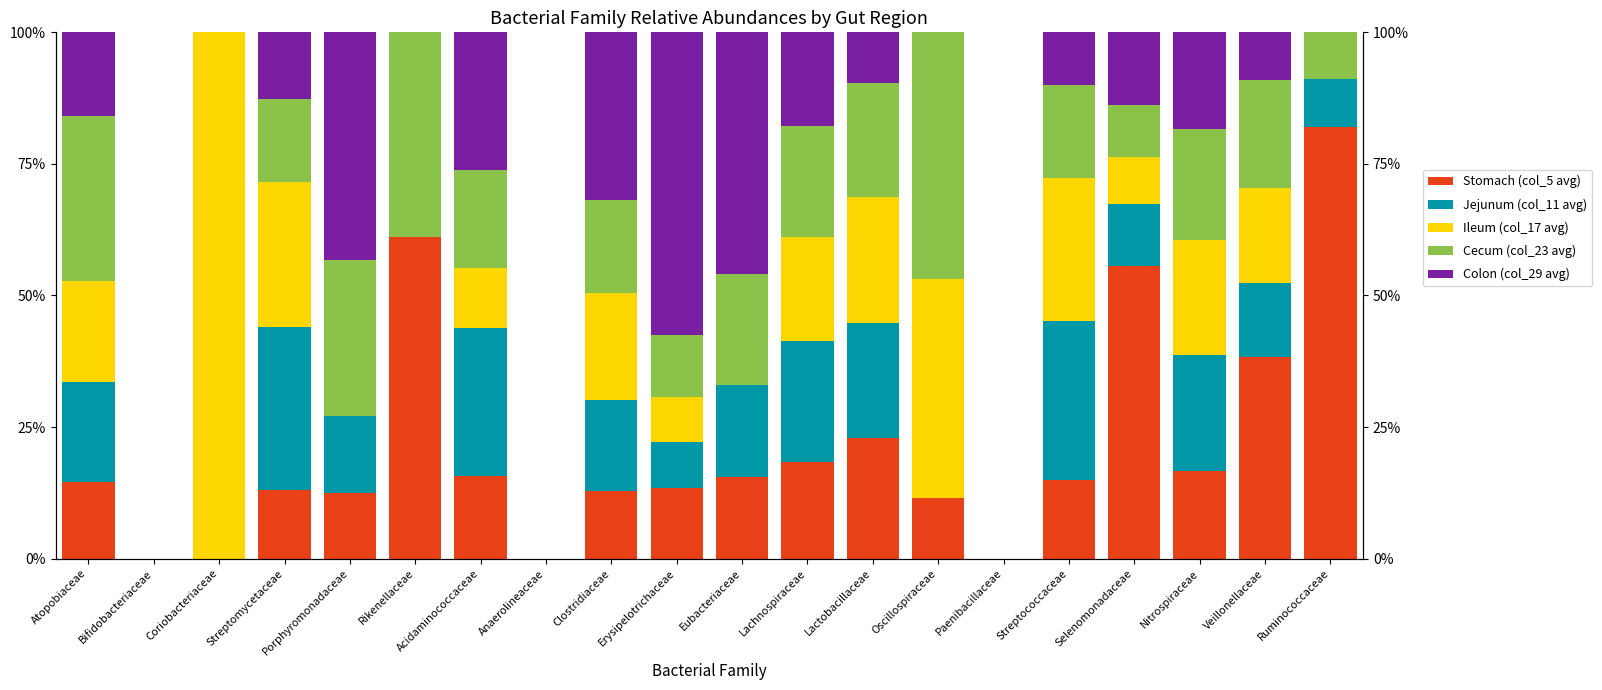

What is the difference between the highest and lowest values at Rikenellaceae?

61.2